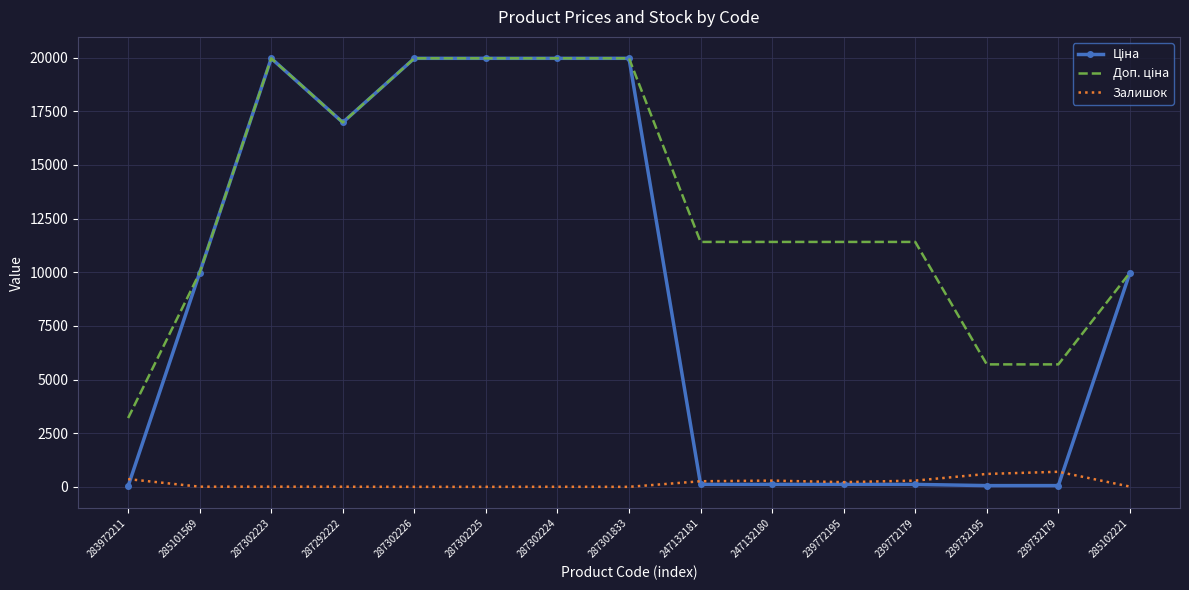

What is the difference between the highest and lowest values at 287302226?

19964.2